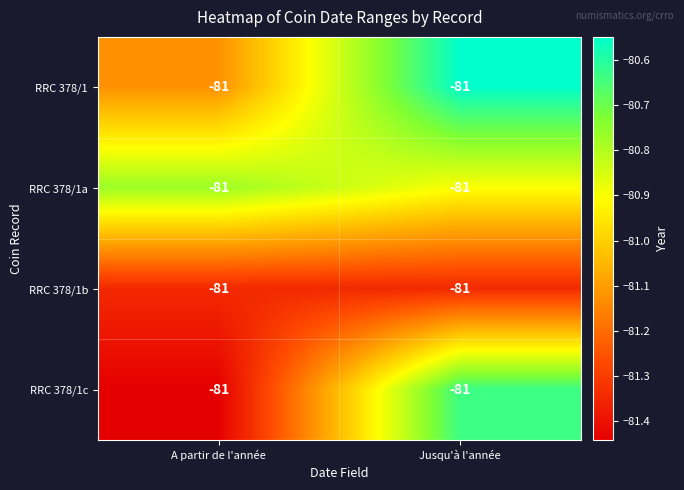

How many categories are shown in the chart?

2